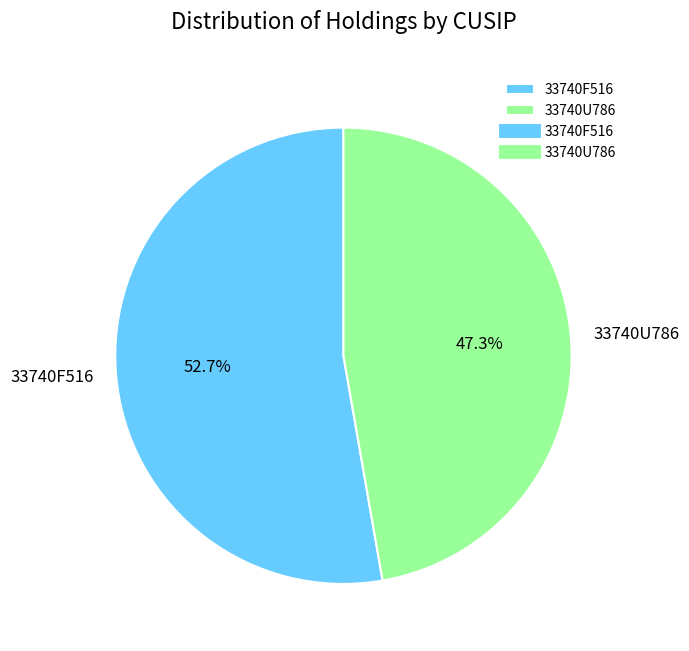

Count the number of slices in the pie.

2